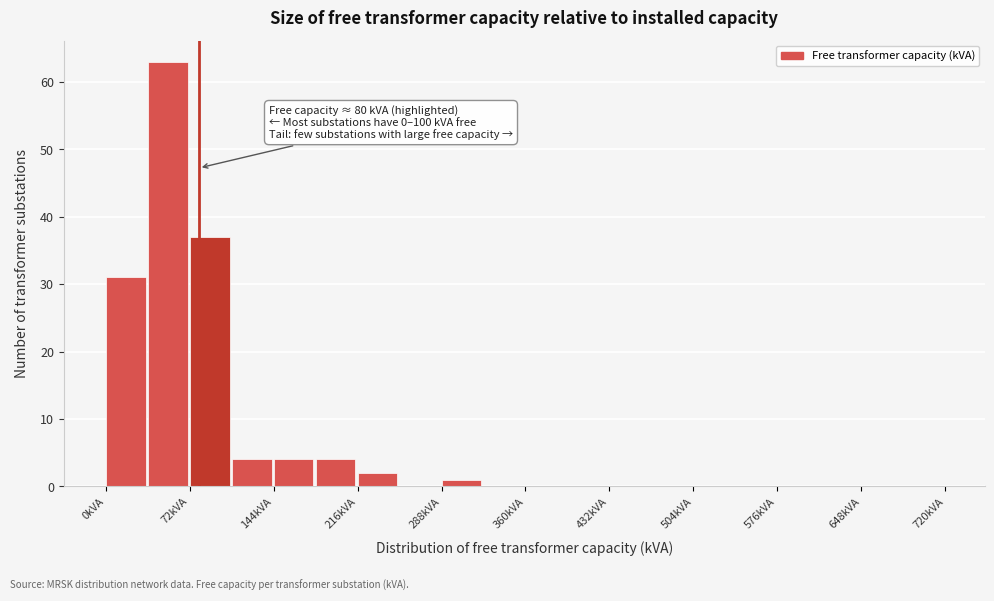

Around what value on the x-axis is the tallest bar? Give the approximate position of its centre, as read against the axis.

50